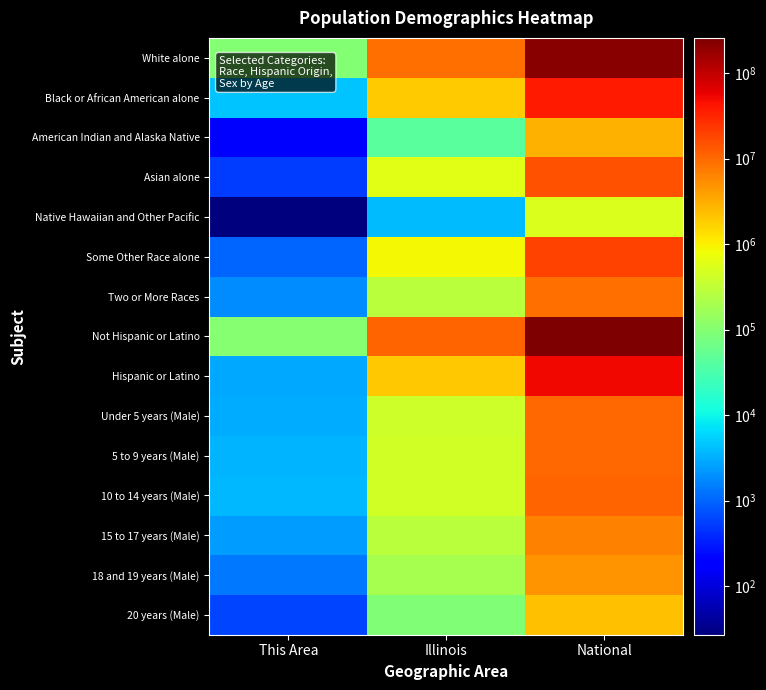

Which label corresponds to the smallest value in the chart?

This Area